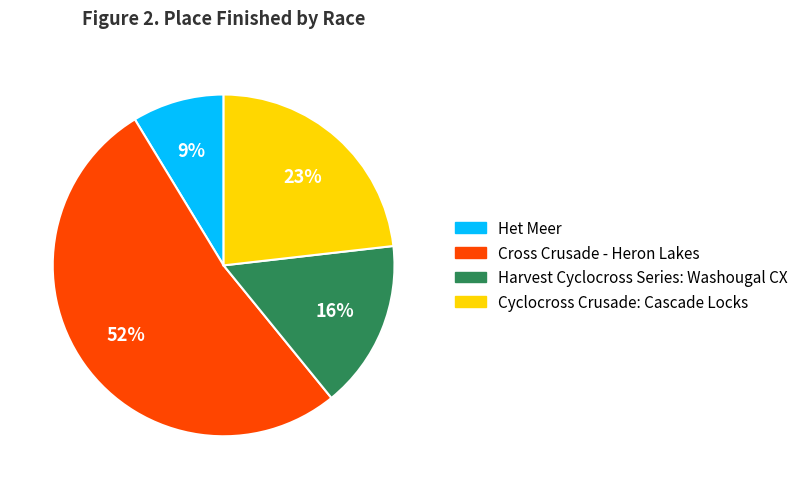

Rank the categories by value from lowest to highest.

Het Meer, Harvest Cyclocross Series: Washougal CX, Cyclocross Crusade: Cascade Locks, Cross Crusade - Heron Lakes